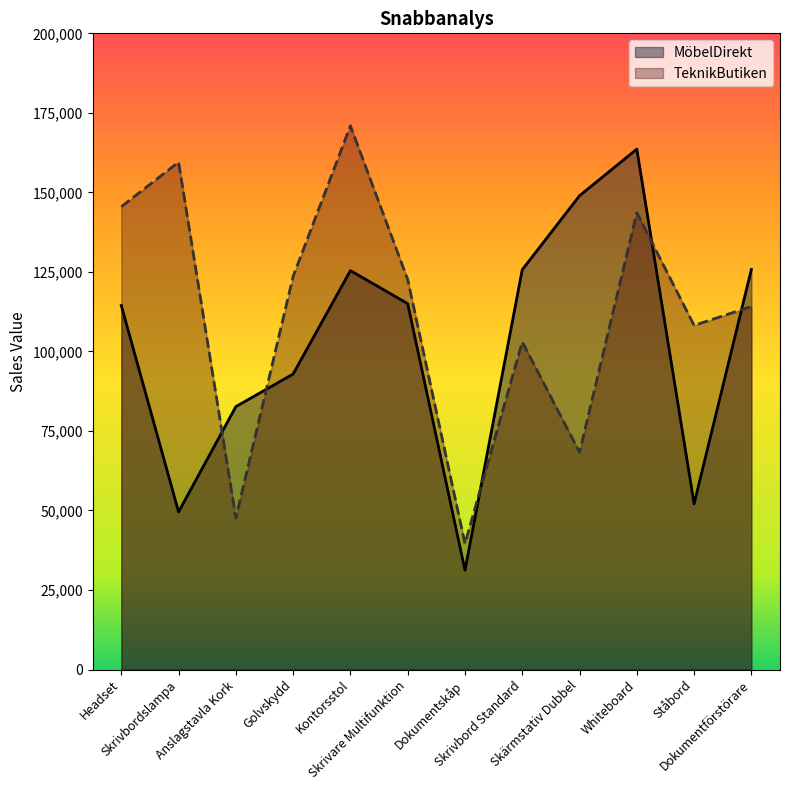

What is the approximate value of MöbelDirekt at Dokumentskåp?

31206